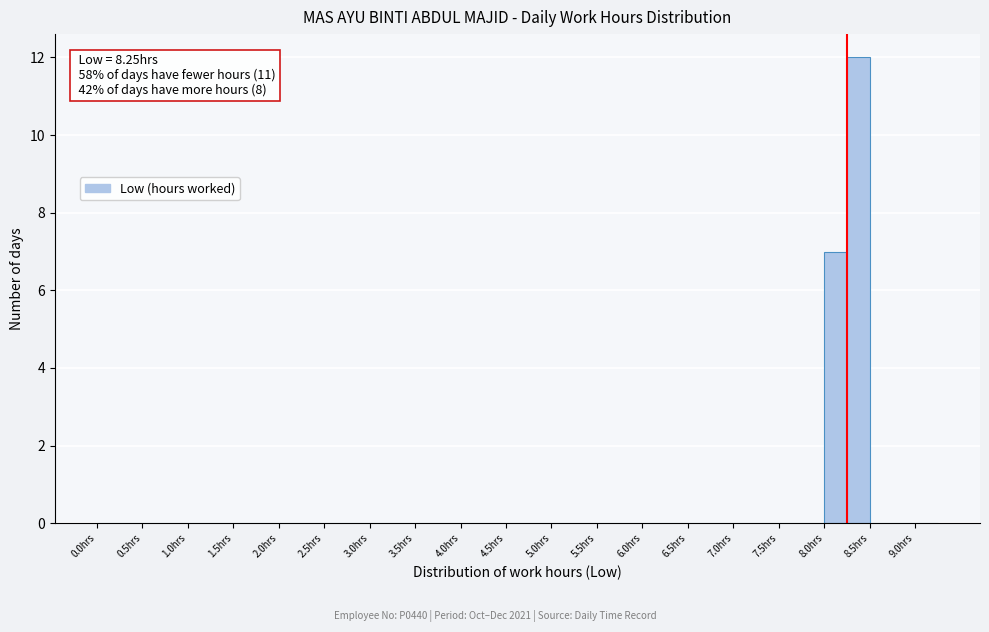

Which range on the x-axis has the tallest bar?

8.25 to 8.50